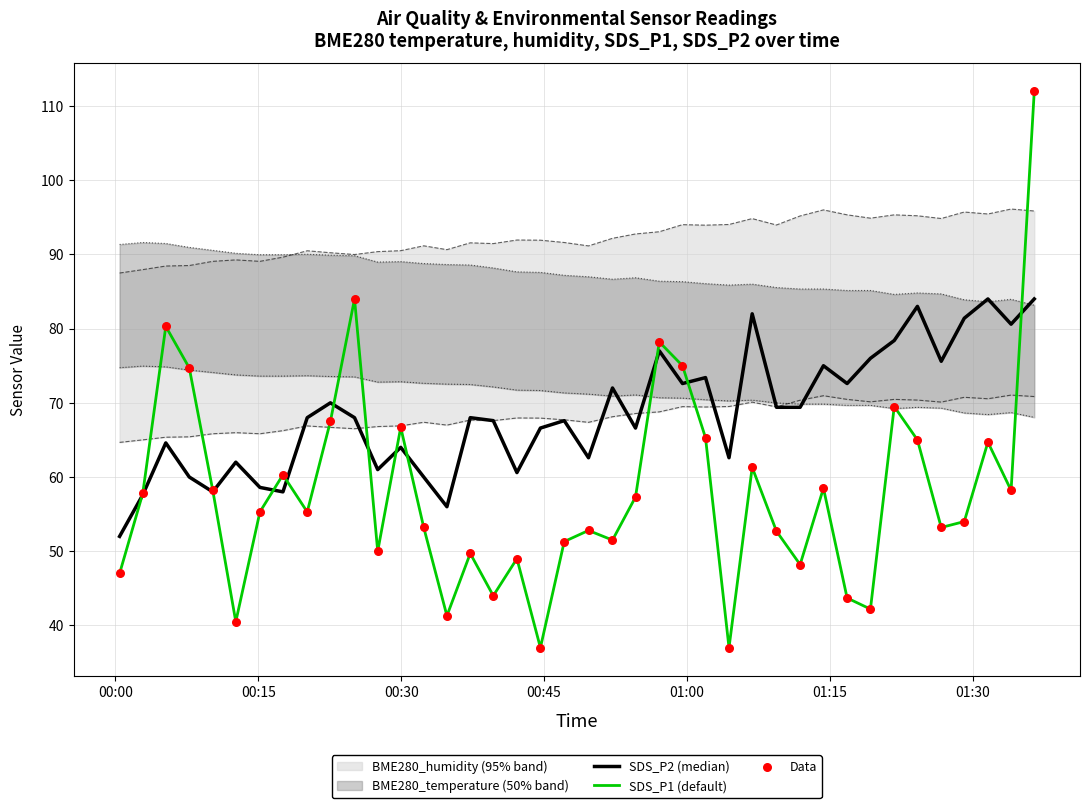

What is the highest value of the SDS_P1 (default) series?

112.0